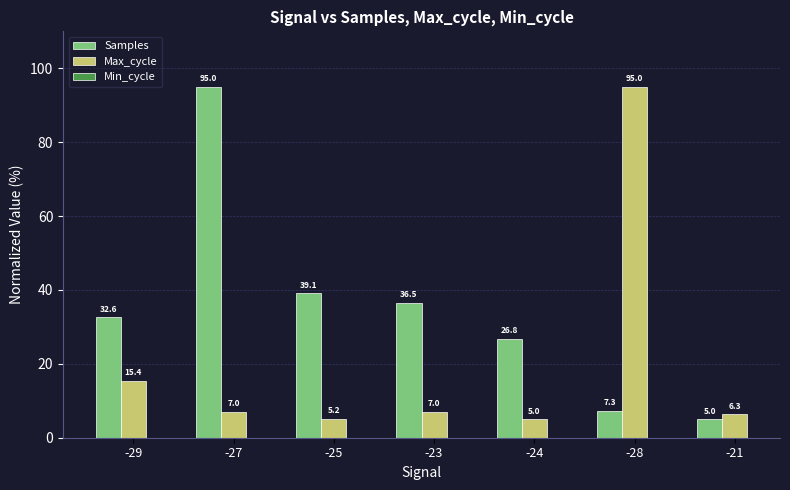

Which series changed the most between -29 and -27?

Samples